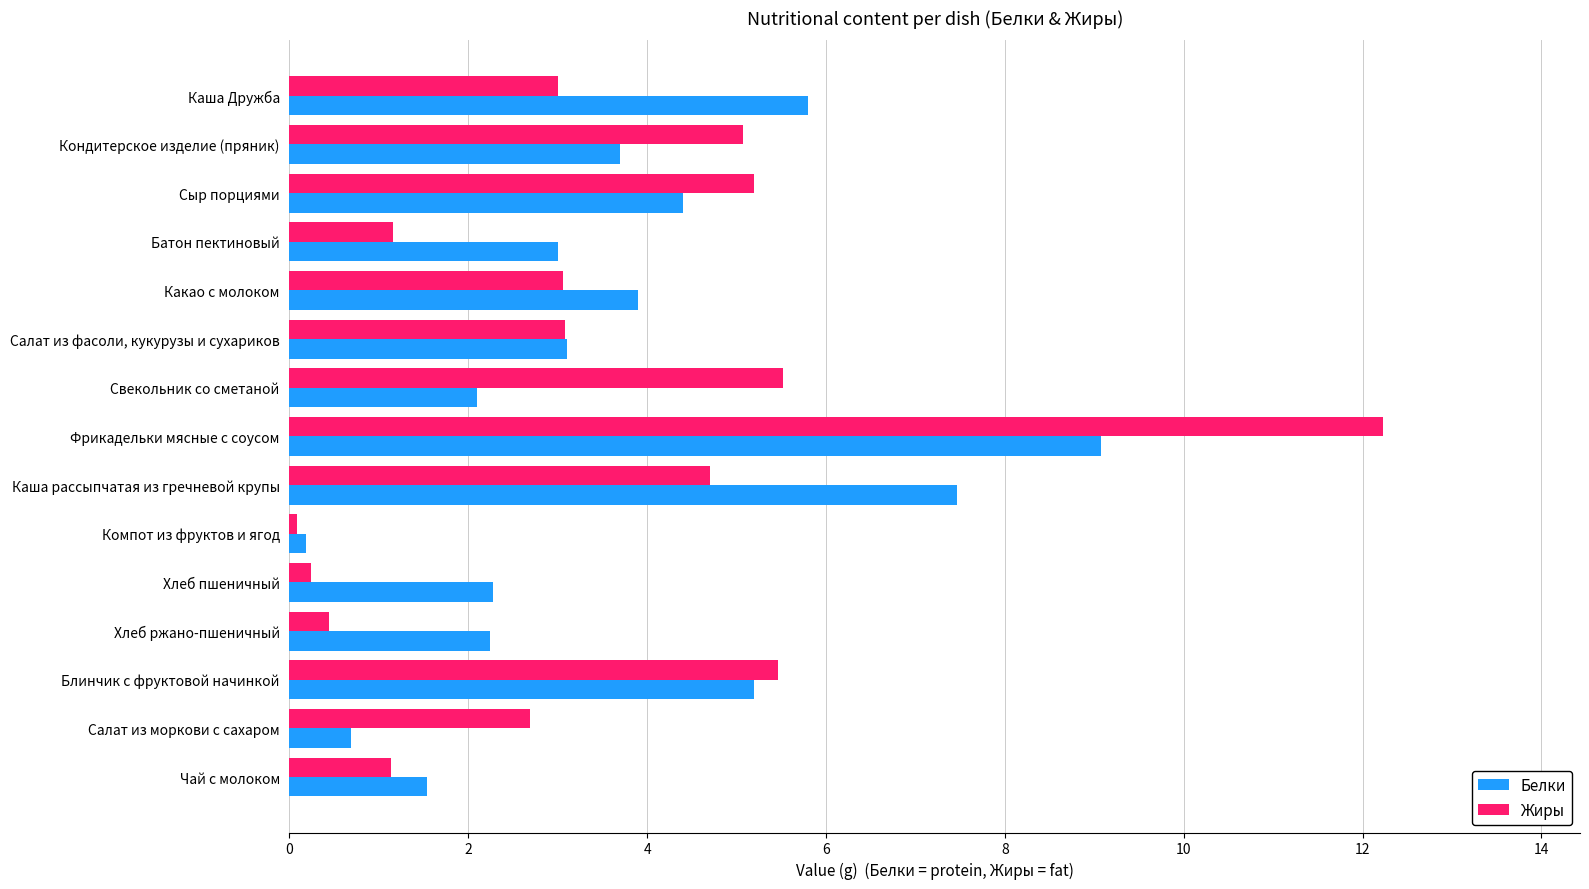

The value of Белки at Хлеб ржано-пшеничный is 1.1. True or false?

False